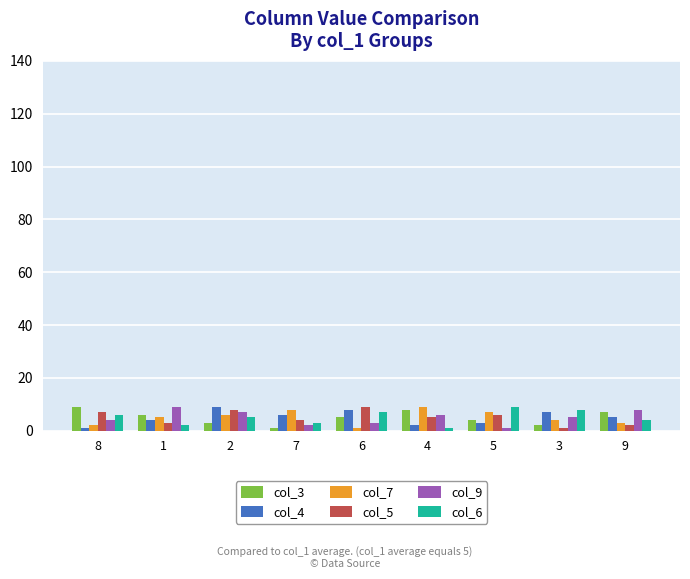

The value of col_5 at 2 is 3. True or false?

False